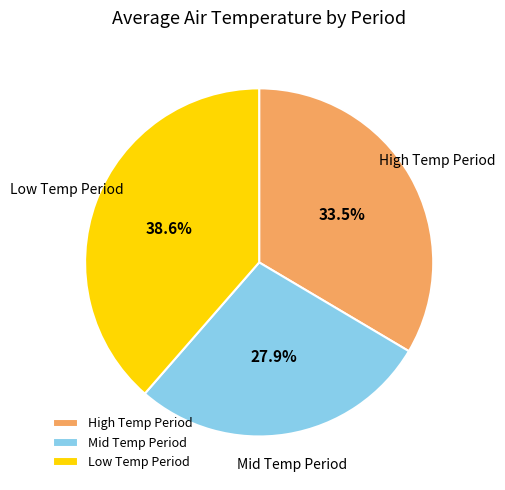

Is there any slice that represents more than half of the pie?

No